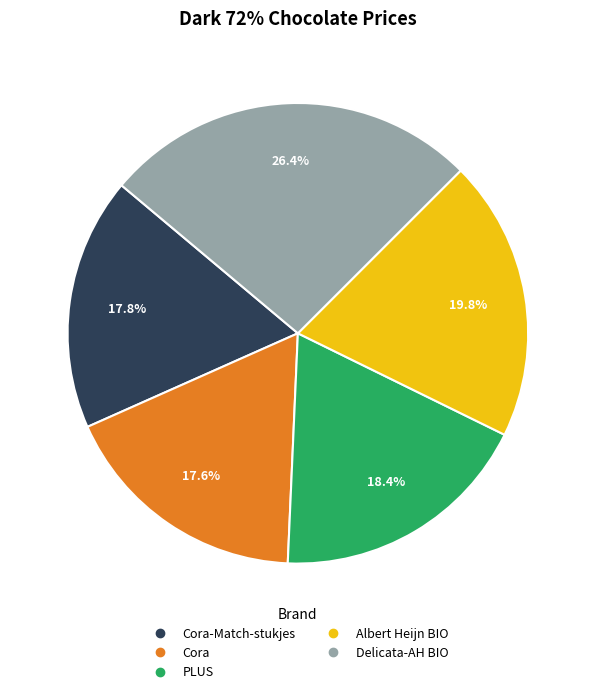

Does any single category account for the majority?

No